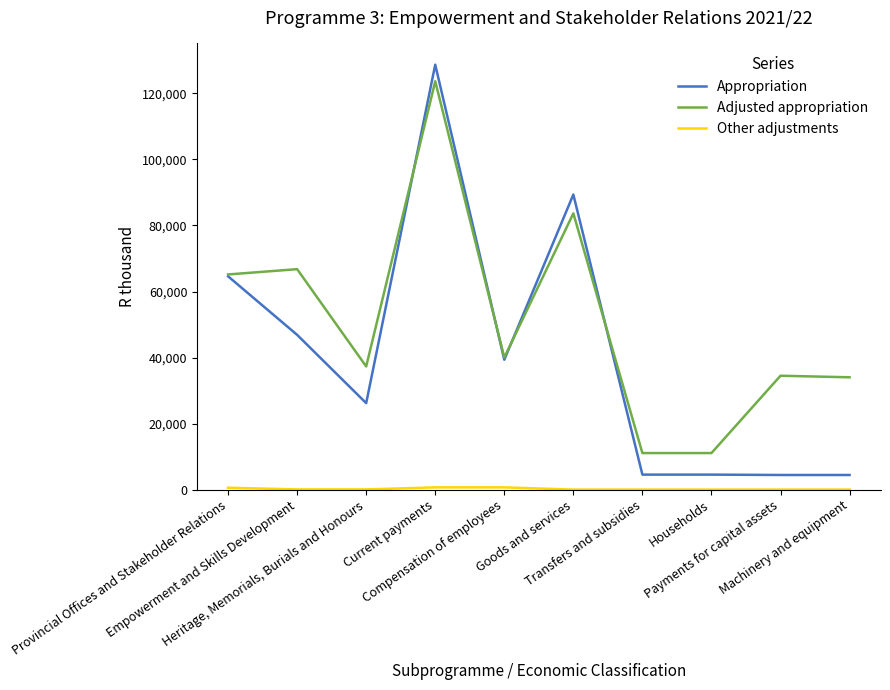

What is the maximum value for Appropriation?

128704